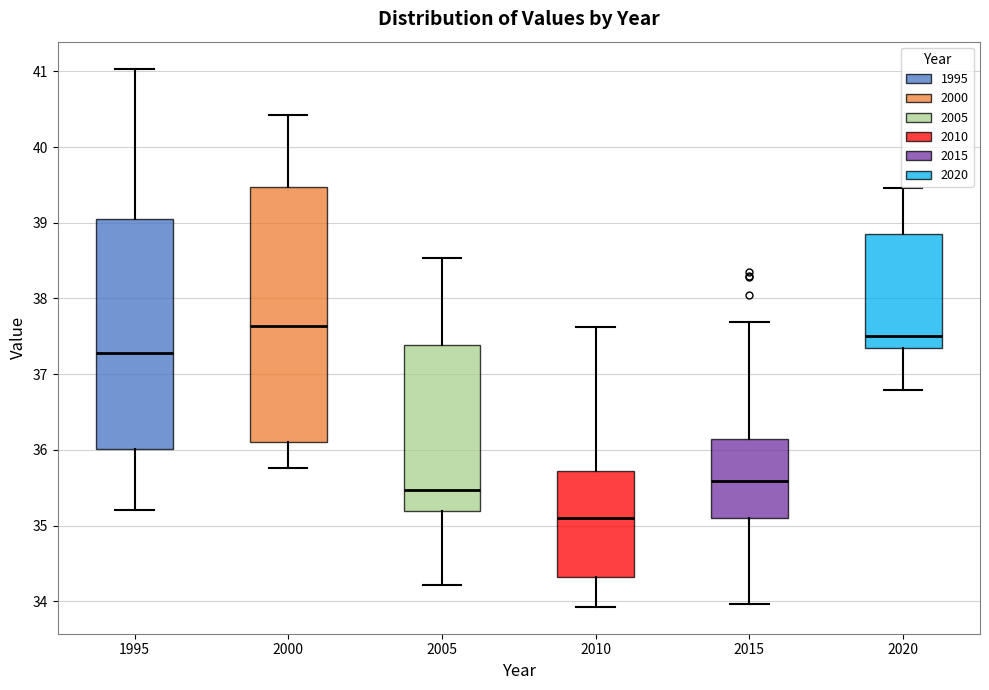

Reading left to right, transcribe this box plot: for each box, give where its median line is, the range the box spans, and where its two whiskers end, as read against the y-axis. The values are not printed on the chart, so give them approximately, as read against the axis.

1995: median 37.3, box 36.0 to 39.0, whiskers 35.2 to 41.0
2000: median 37.6, box 36.1 to 39.5, whiskers 35.8 to 40.4
2005: median 35.5, box 35.2 to 37.4, whiskers 34.2 to 38.5
2010: median 35.1, box 34.3 to 35.7, whiskers 33.9 to 37.6
2015: median 35.6, box 35.1 to 36.1, whiskers 34.0 to 37.7
2020: median 37.5, box 37.3 to 38.8, whiskers 36.8 to 39.5